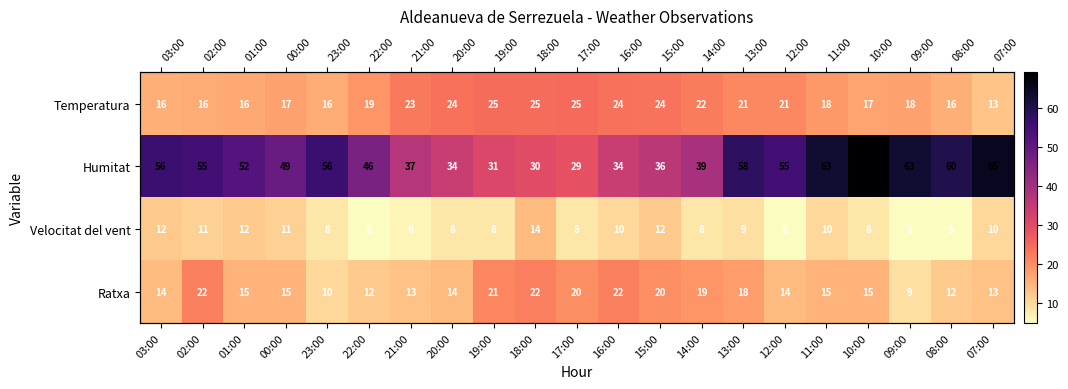

What is the average value of the Temperatura series?

19.7